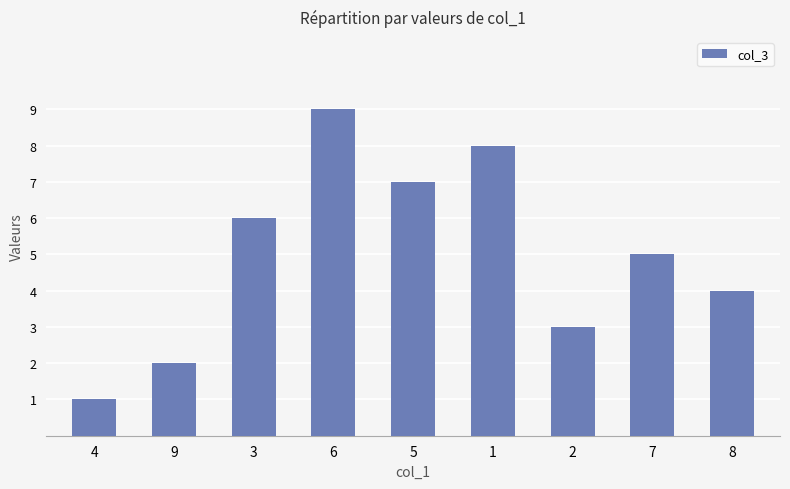

The value at 8 is 6. True or false?

False